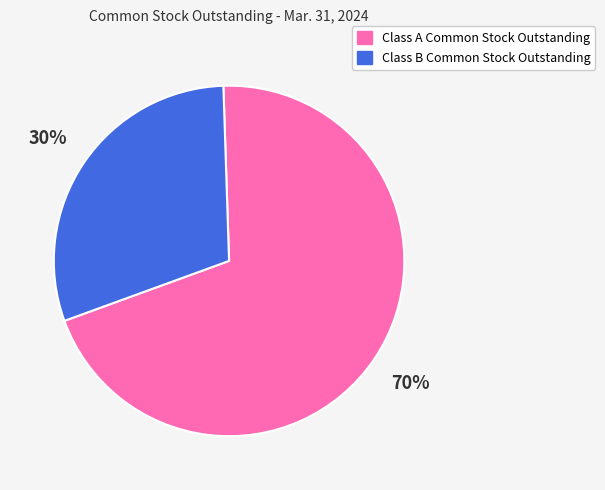

To the nearest percent, what is the average slice percentage?

50%